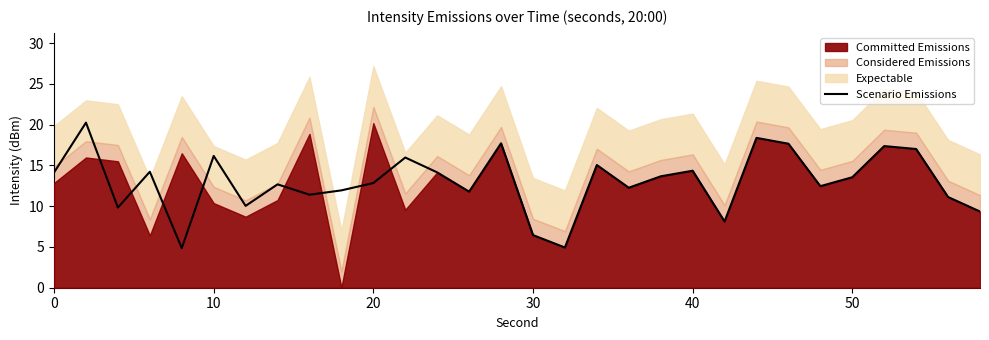

How many interior local peaks (higher than both neighbors) does the data have?

10